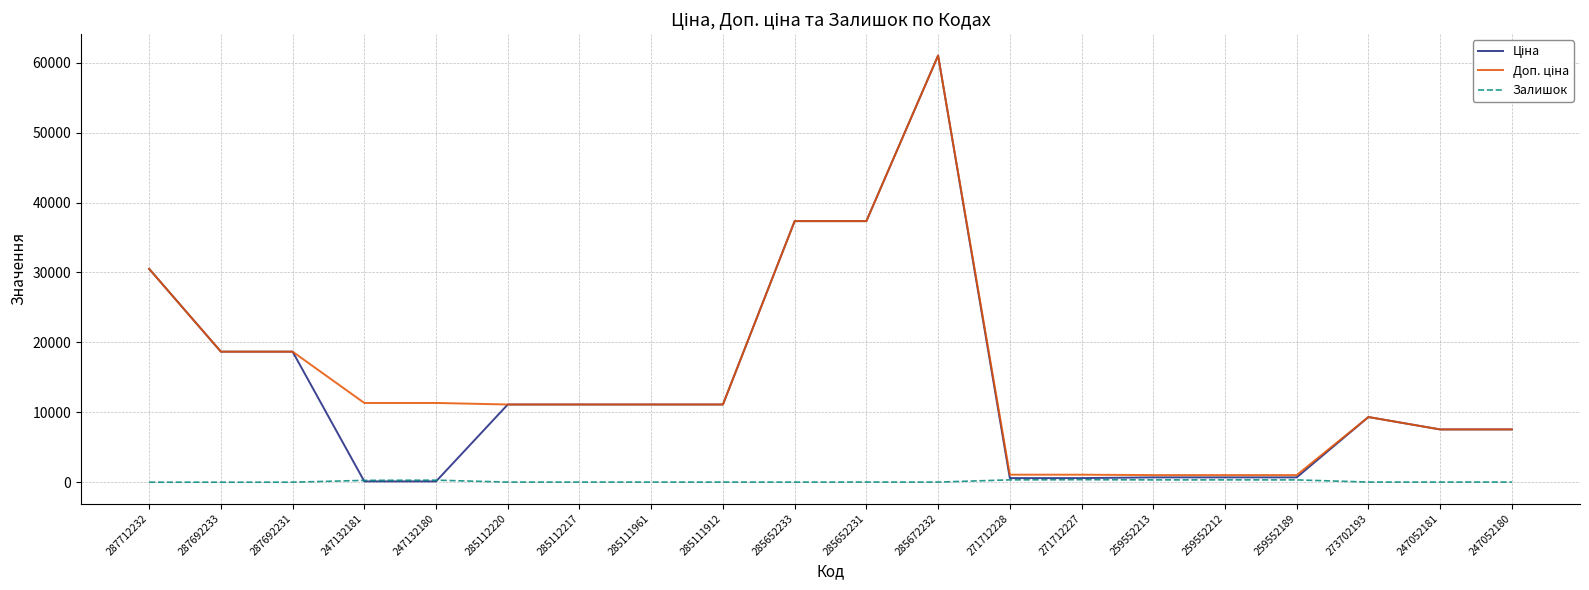

What is the maximum value shown in the chart?

61024.7